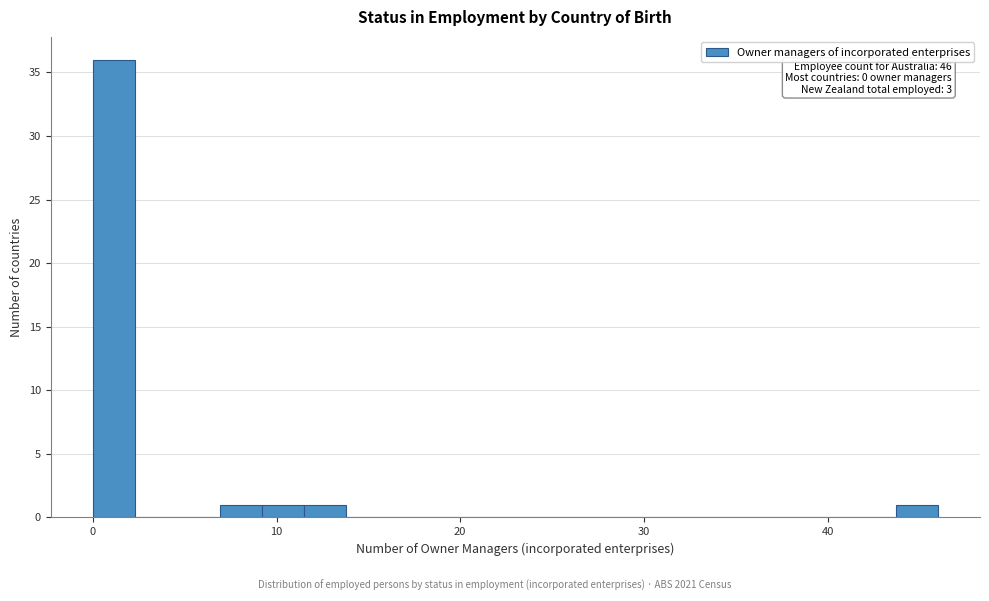

Around what value on the x-axis is the tallest bar? Give the approximate position of its centre, as read against the axis.

1